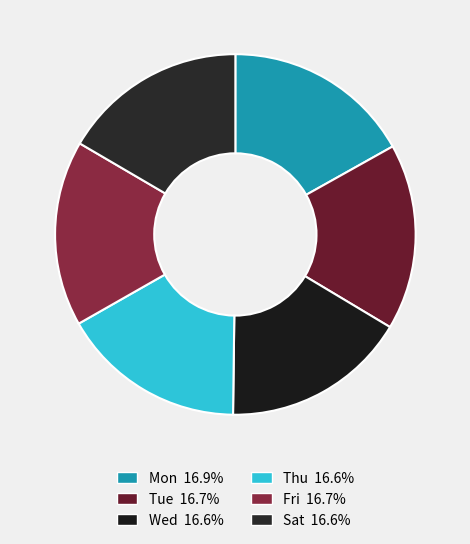

How many slices are in this pie chart?

6